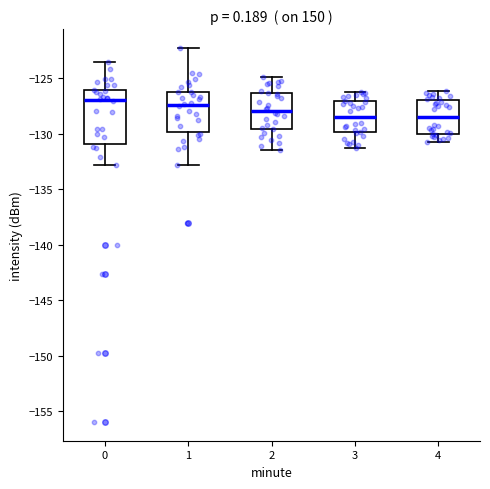

Comparing the boxes themselves (not the whiskers), which one is the tallest?

0